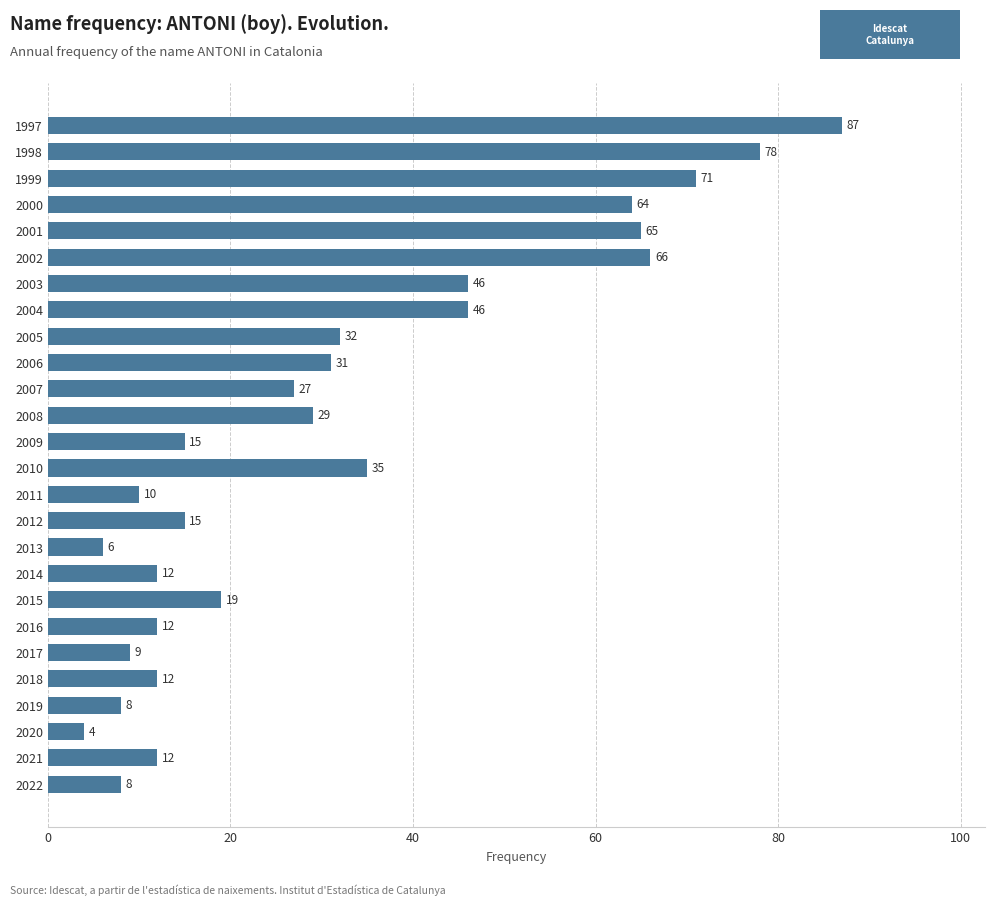

Between 1999 and 2007, which is larger?

1999